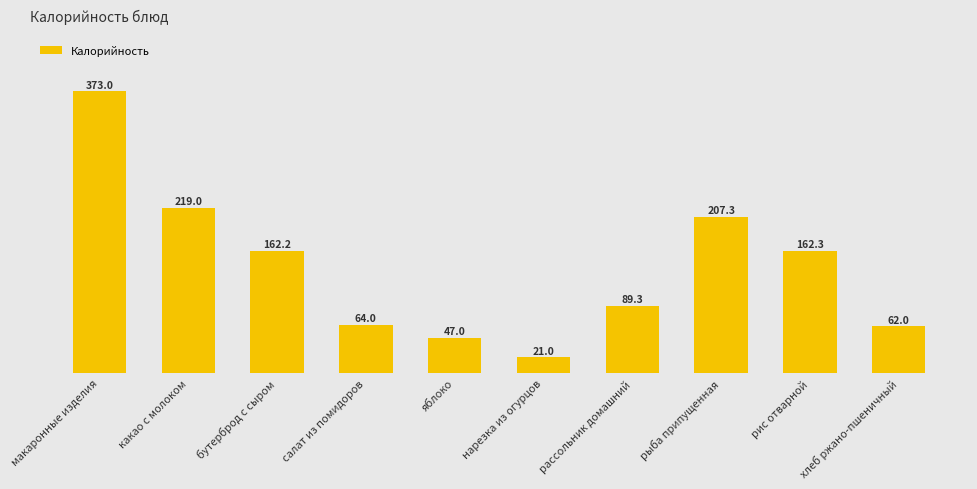

What is the greatest value displayed?

373.0